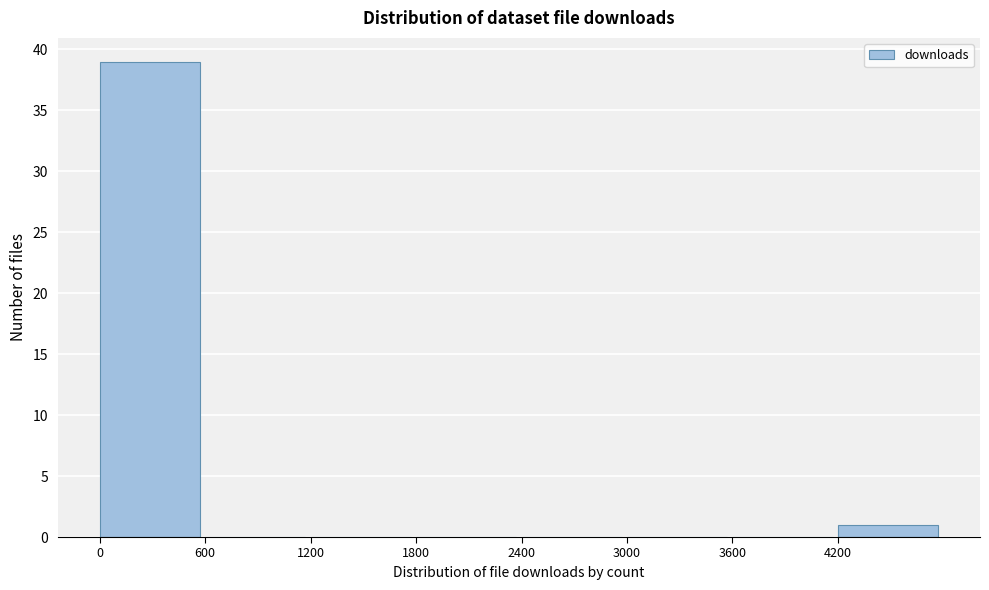

Reading left to right, transcribe this chart: for each bar, give the range it covers on the x-axis and its height. The values are not printed on the chart, so give them approximately, as read against the axis.

0 to 600: 39
600 to 1200: 0
1200 to 1800: 0
1800 to 2400: 0
2400 to 3000: 0
3000 to 3600: 0
3600 to 4200: 0
4200 to 4800: 1